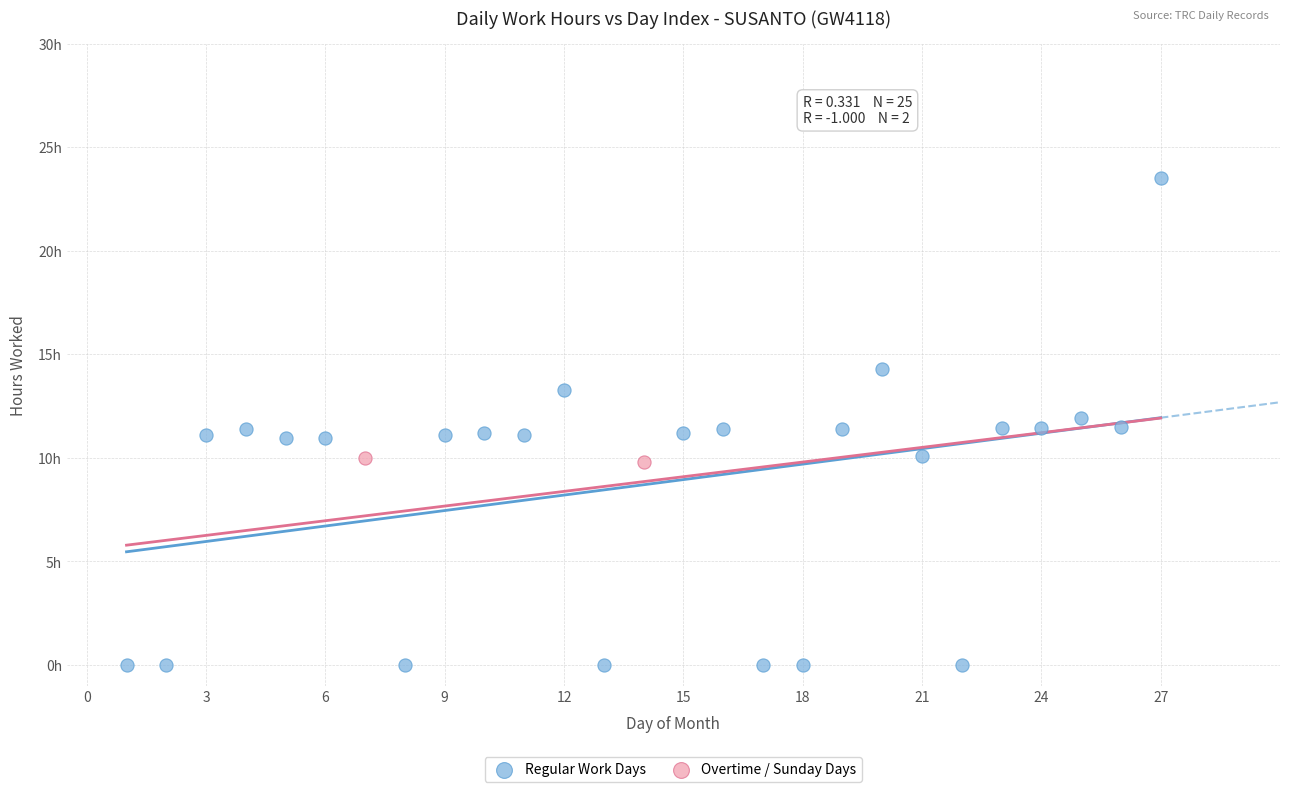

What are all the series names shown in the legend?

Regular Work Days, Overtime / Sunday Days